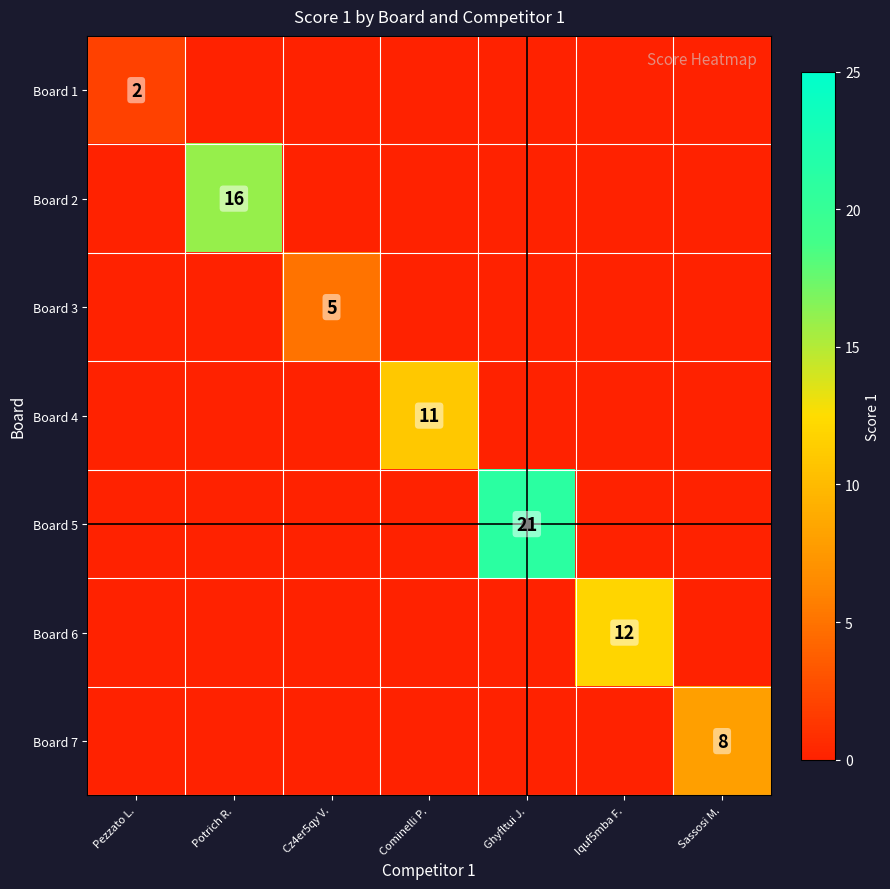

Is the value of Board 7 at Cominelli P. greater than the value of Board 5 at Pezzato L.?

No